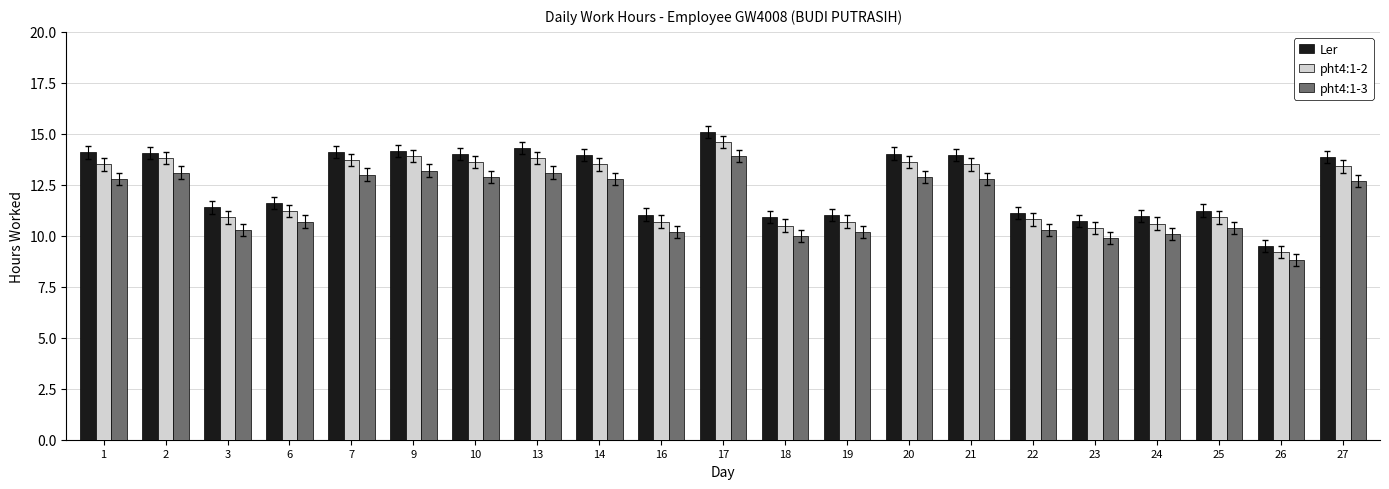

At which label does pht4:1-3 first exceed 12?

1